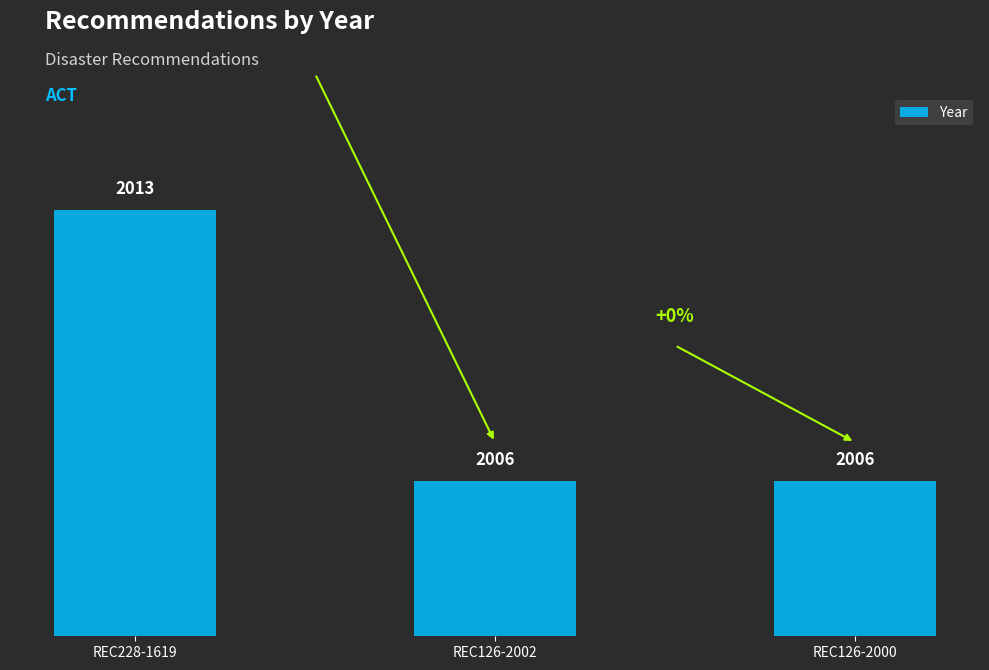

What is the value of the 1st bar from the left?

2013